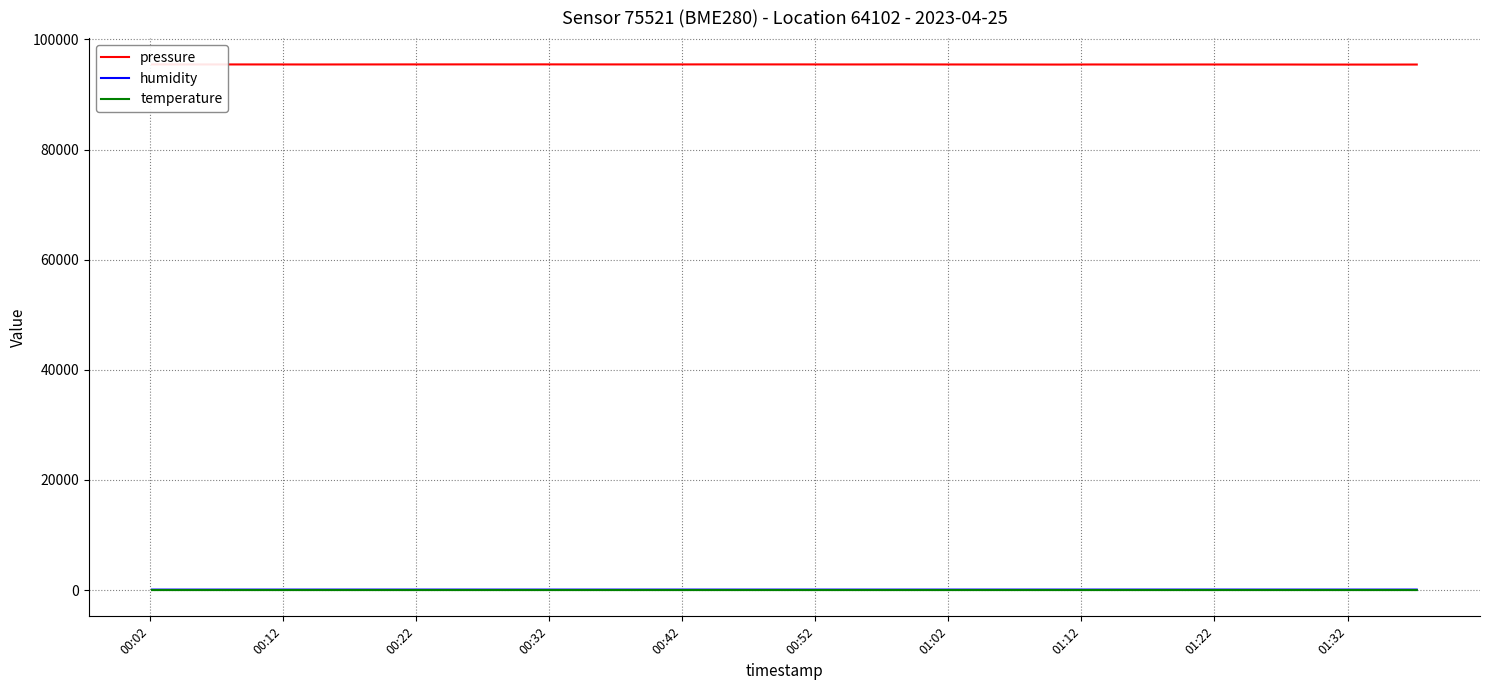

True or false: temperature and humidity cross at least once.

False